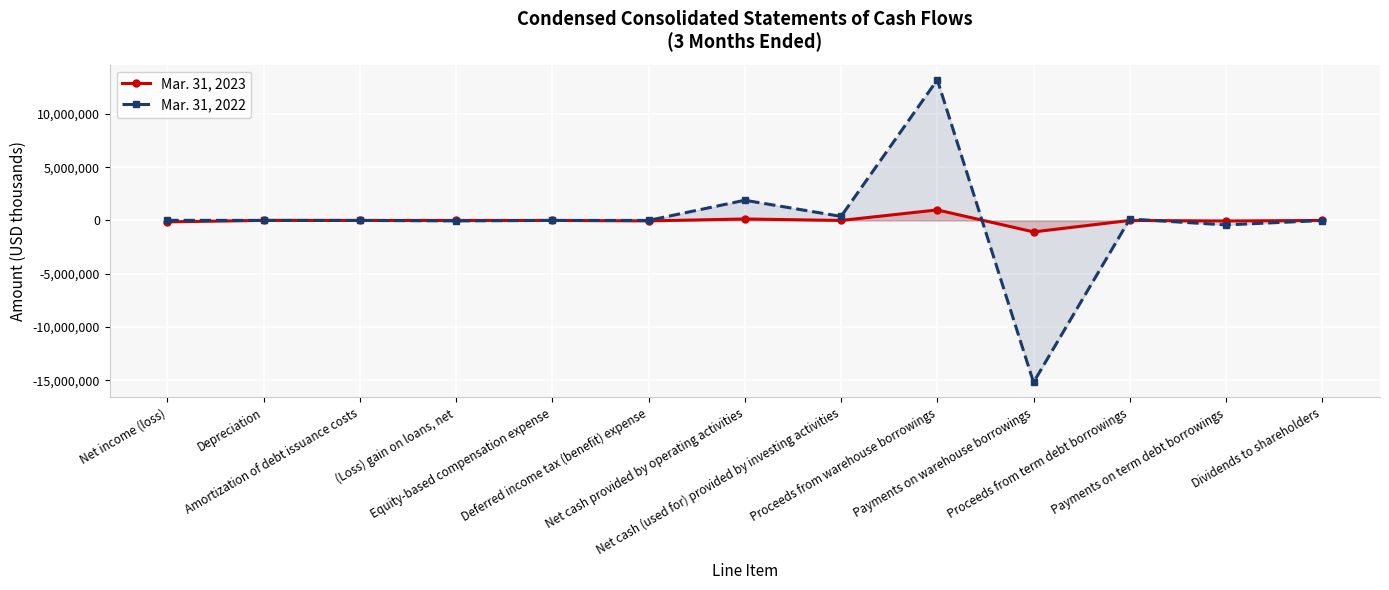

Which series has the widest spread of values?

Mar. 31, 2022